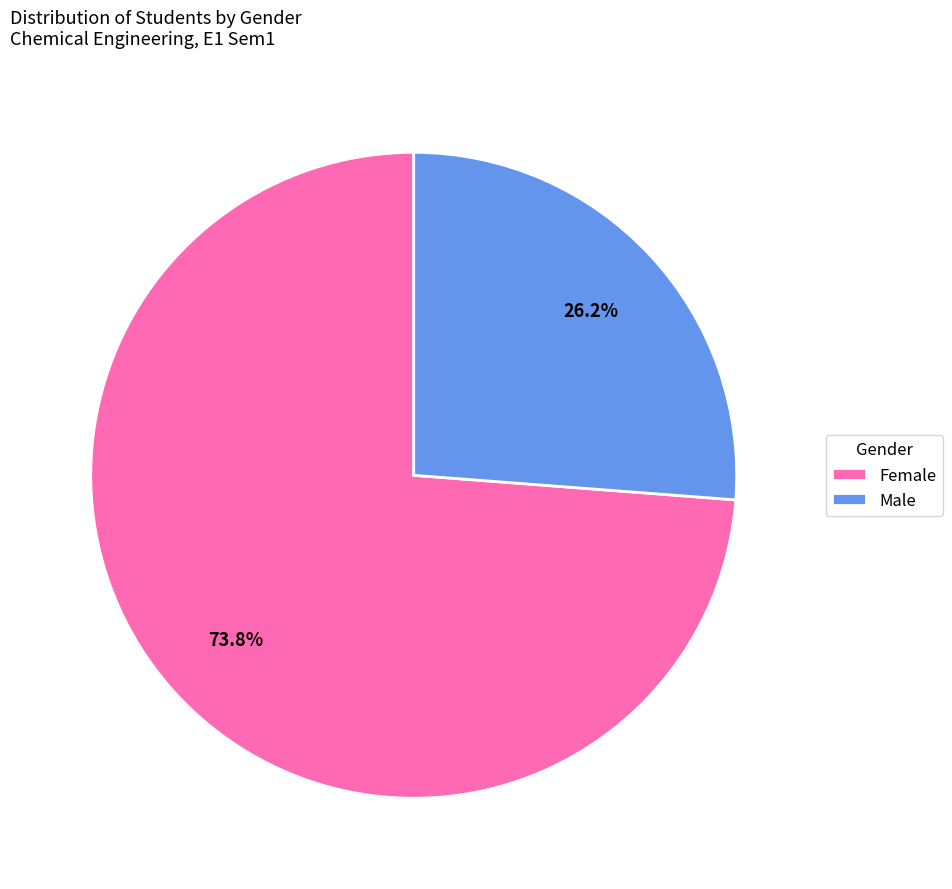

Which slice represents more than half of the pie?

Female